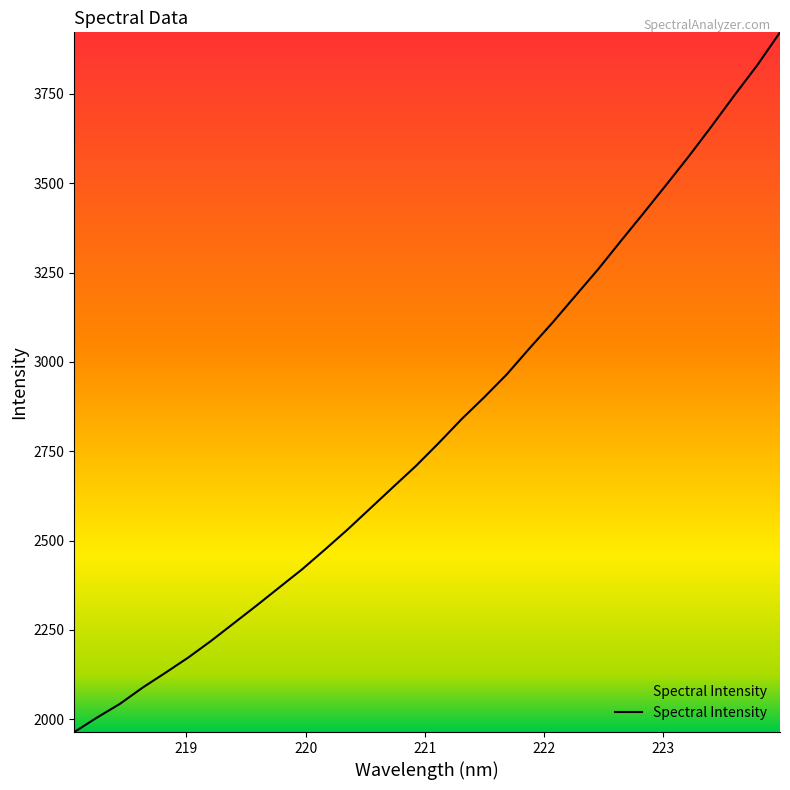

What is the greatest value displayed?

3922.5